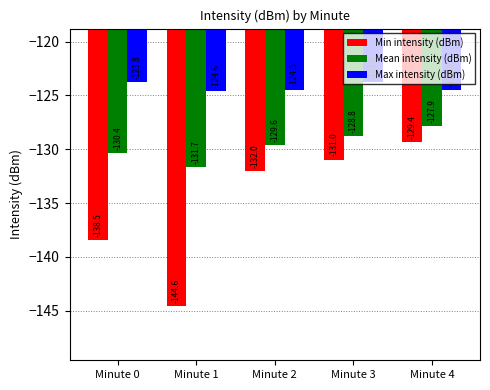

How many groups of bars are there?

5